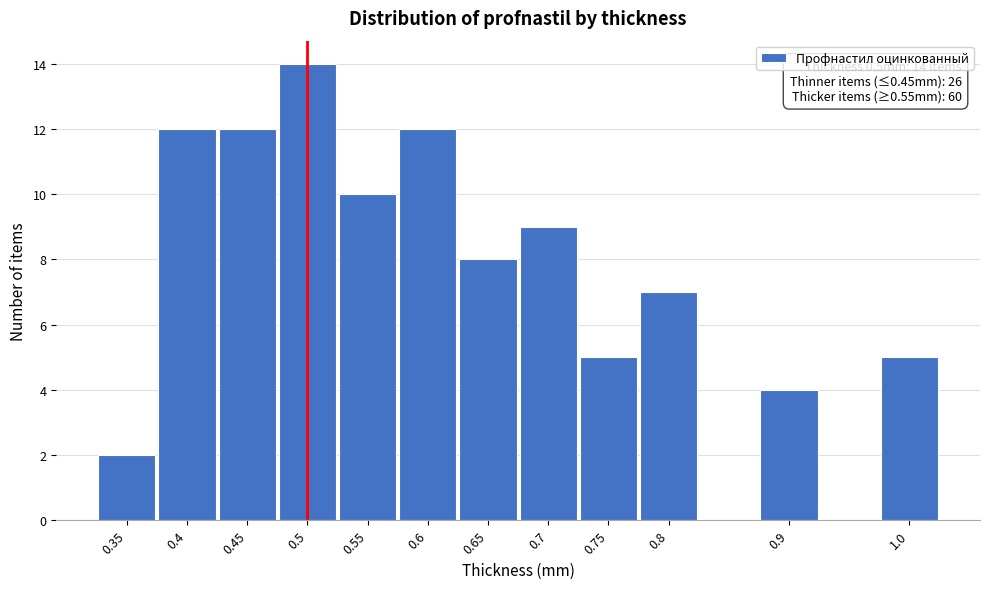

Reading right to left, extract all data points from this chart.

1.0=5	0.9=4	0.8=7	0.75=5	0.7=9	0.65=8	0.6=12	0.55=10	0.5=14	0.45=12	0.4=12	0.35=2